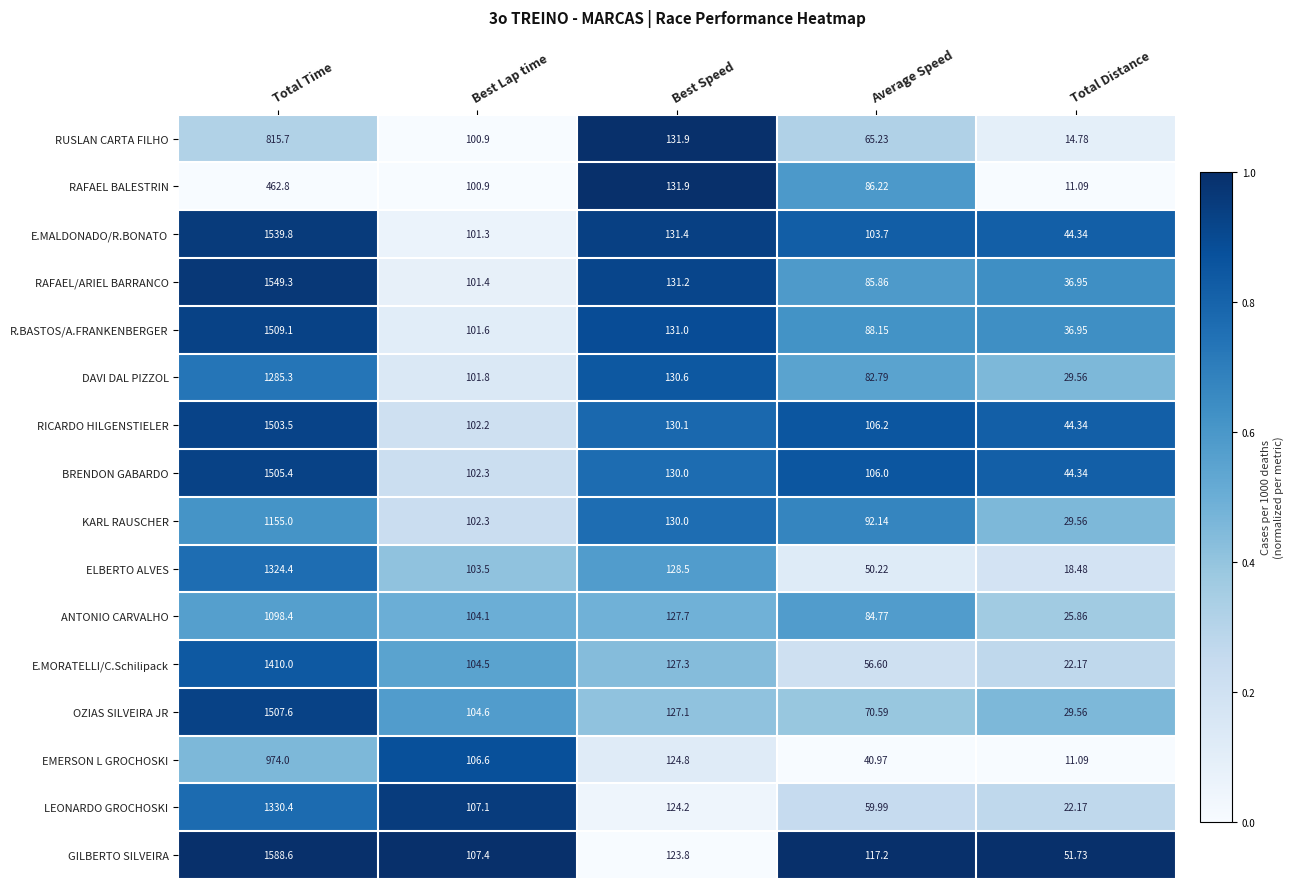

Rank the categories by EMERSON L GROCHOSKI value from highest to lowest.

Total Time, Best Speed, Best Lap time, Average Speed, Total Distance